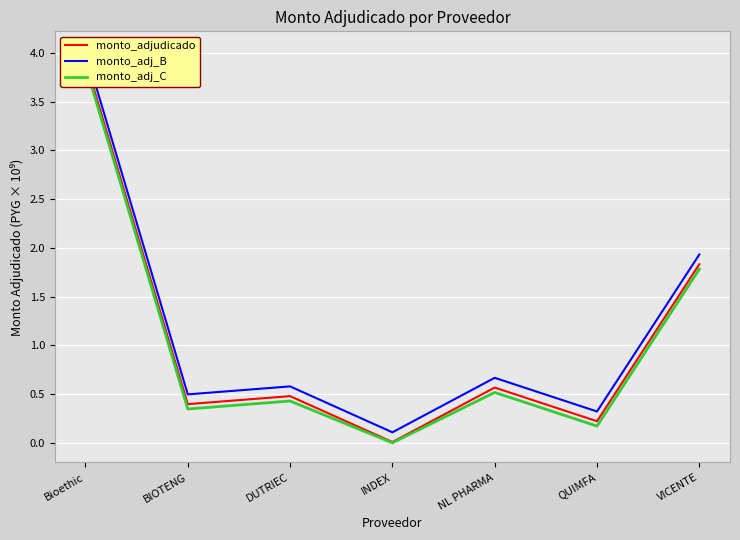

How many interior local valleys does the monto_adj_B series have?

3